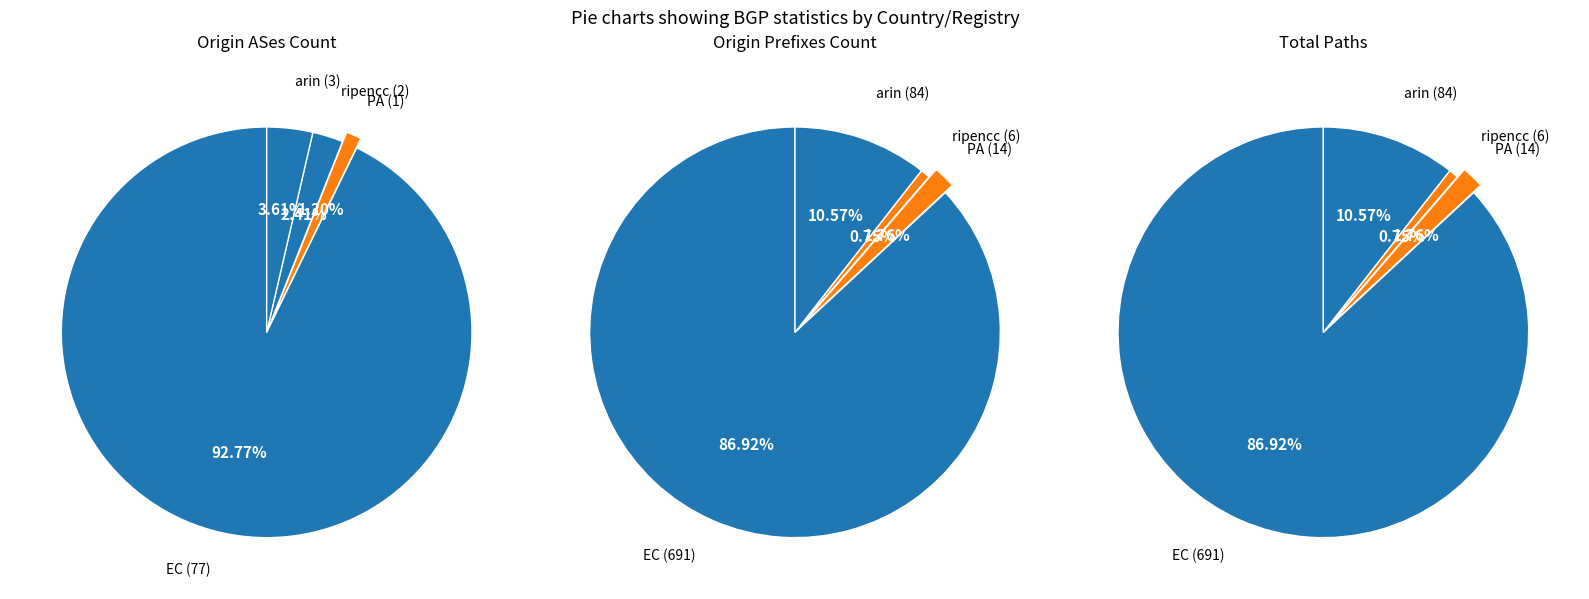

What percentage is the PA slice, to the nearest percent?

2%